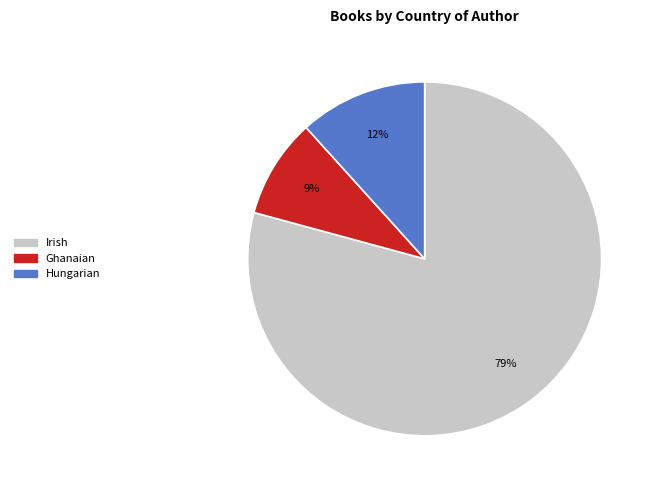

Which slice is the smallest?

Ghanaian